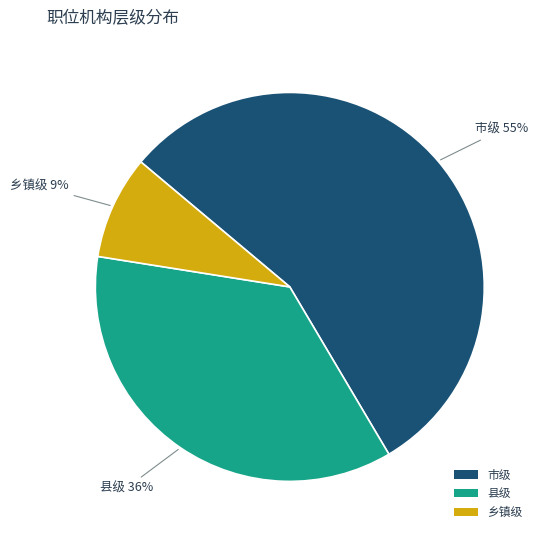

Which category has the smallest portion of the pie?

乡镇级